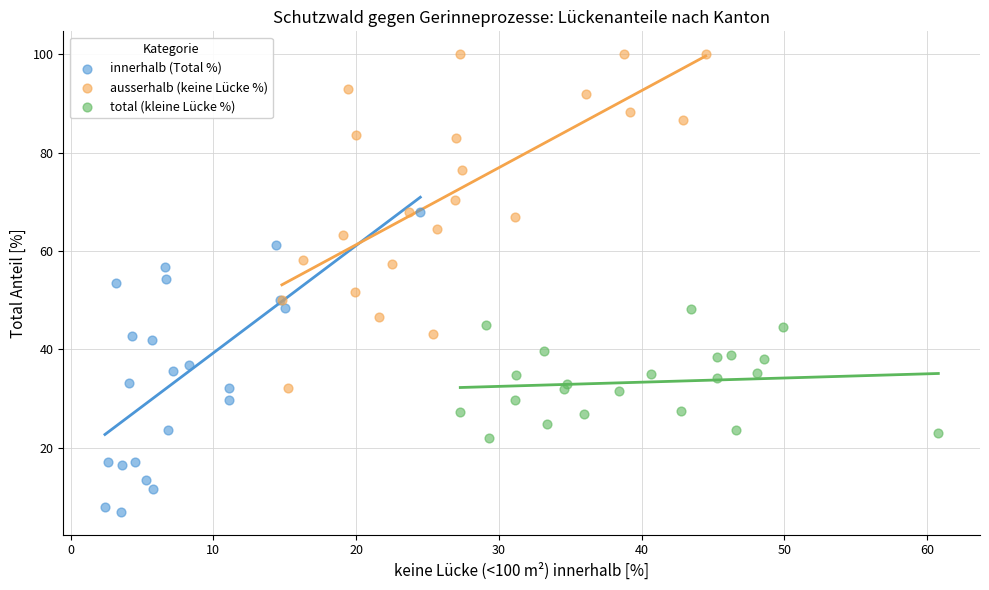

Which series reaches the minimum Y coordinate?

innerhalb (Total %)